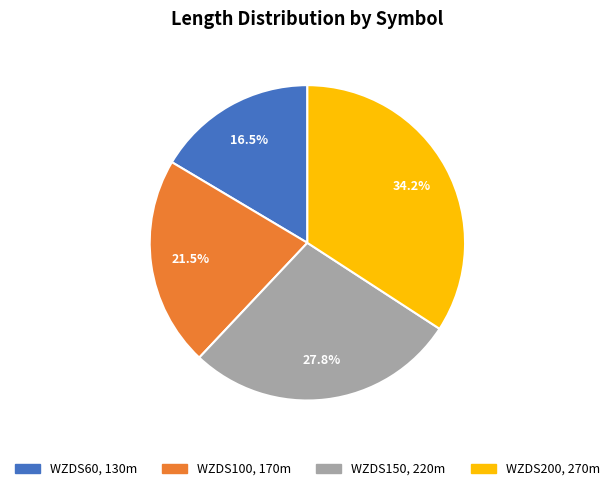

To the nearest percent, what is the difference between the largest and smallest slice percentages?

18%